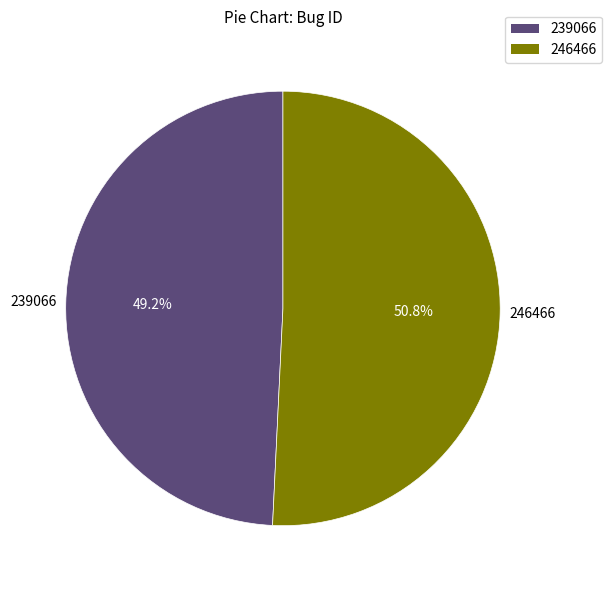

Which has a higher value, 246466 or 239066?

246466